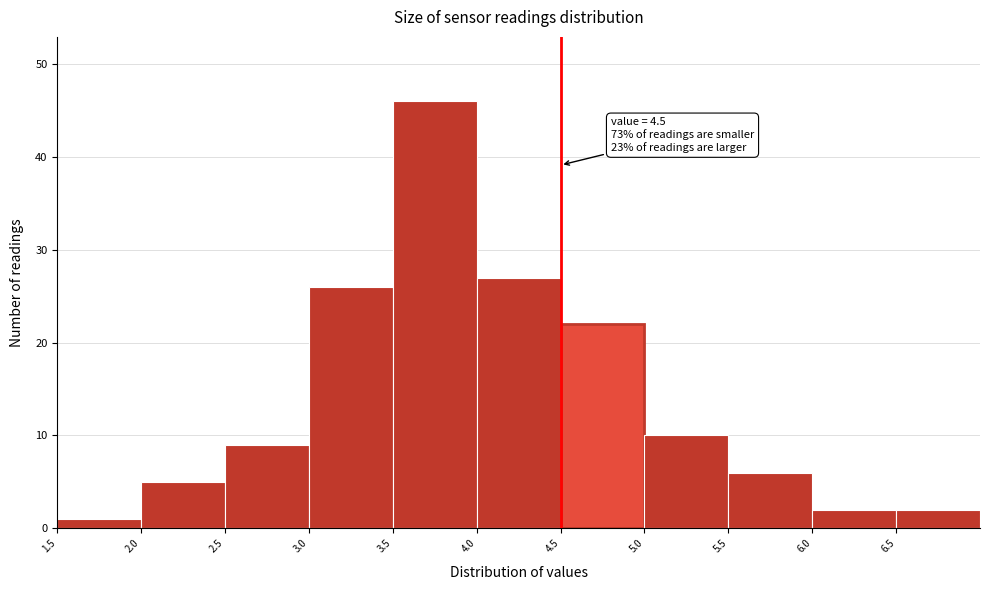

Over which range of the x-axis is the bar tallest?

3.5 to 4.0